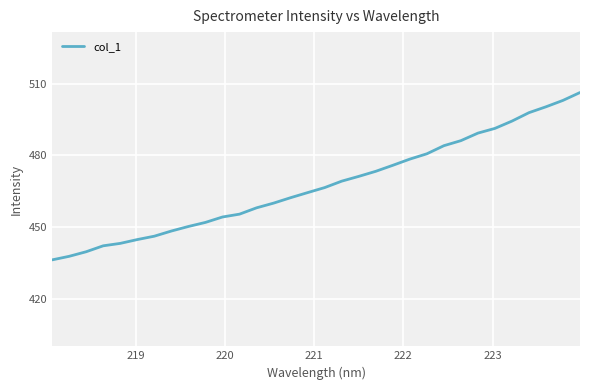

What is the smallest value displayed?

436.2